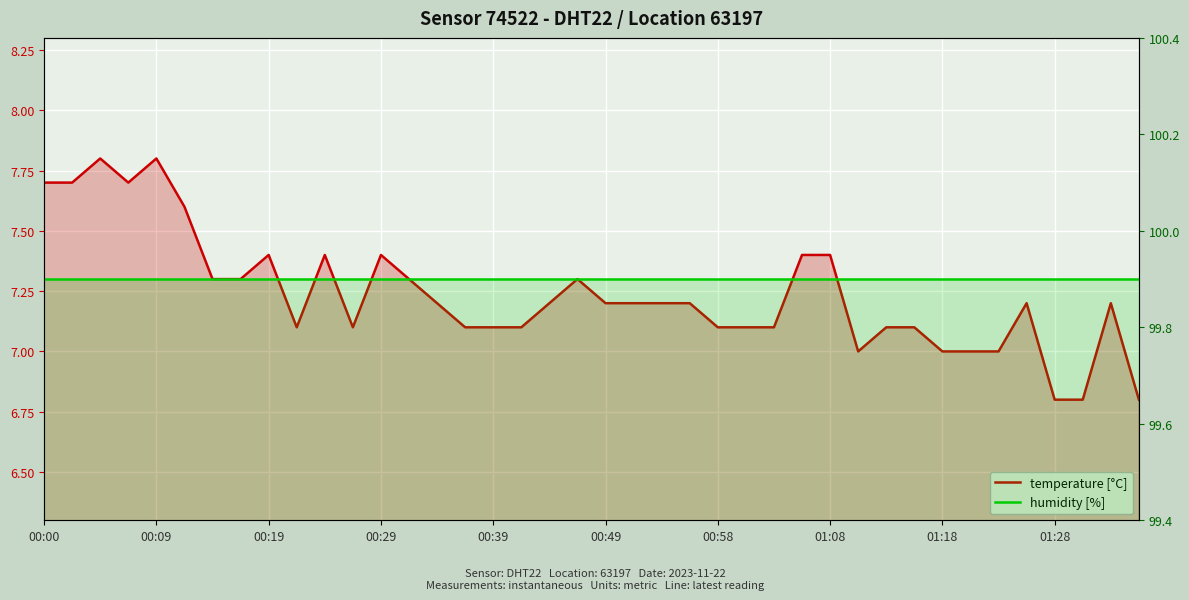

Is the value of temperature [°C] at 30 greater than the value of humidity [%] at 00:00?

No